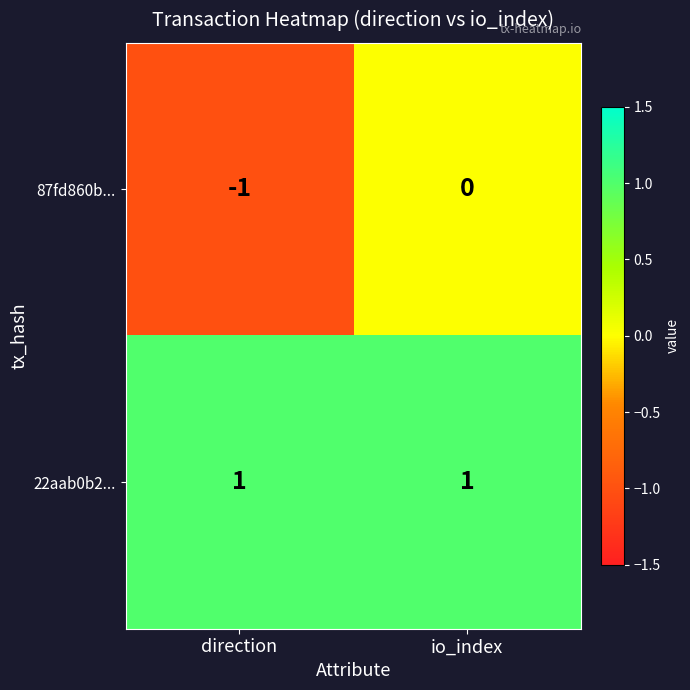

At which category is the sum across all series the highest?

io_index